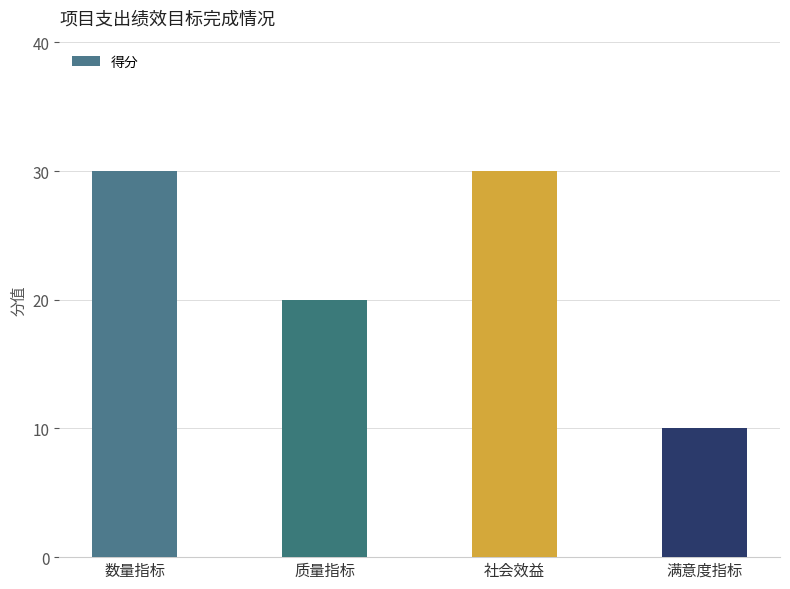

What is the label of the 1st bar from the left?

数量指标